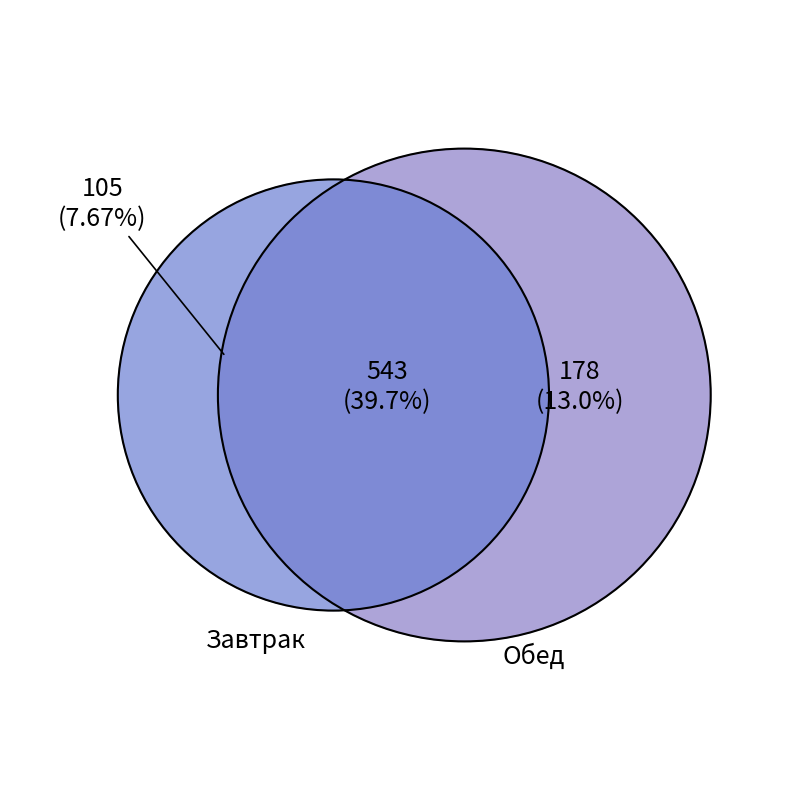

To the nearest percent, what portion does Обед represent?

53%